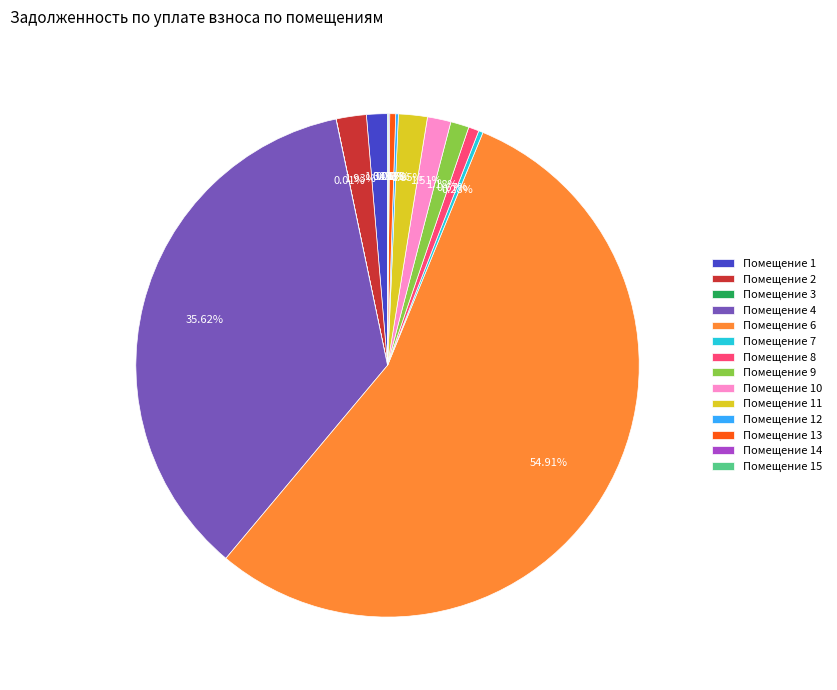

Which has a higher value, Помещение 1 or Помещение 13?

Помещение 1